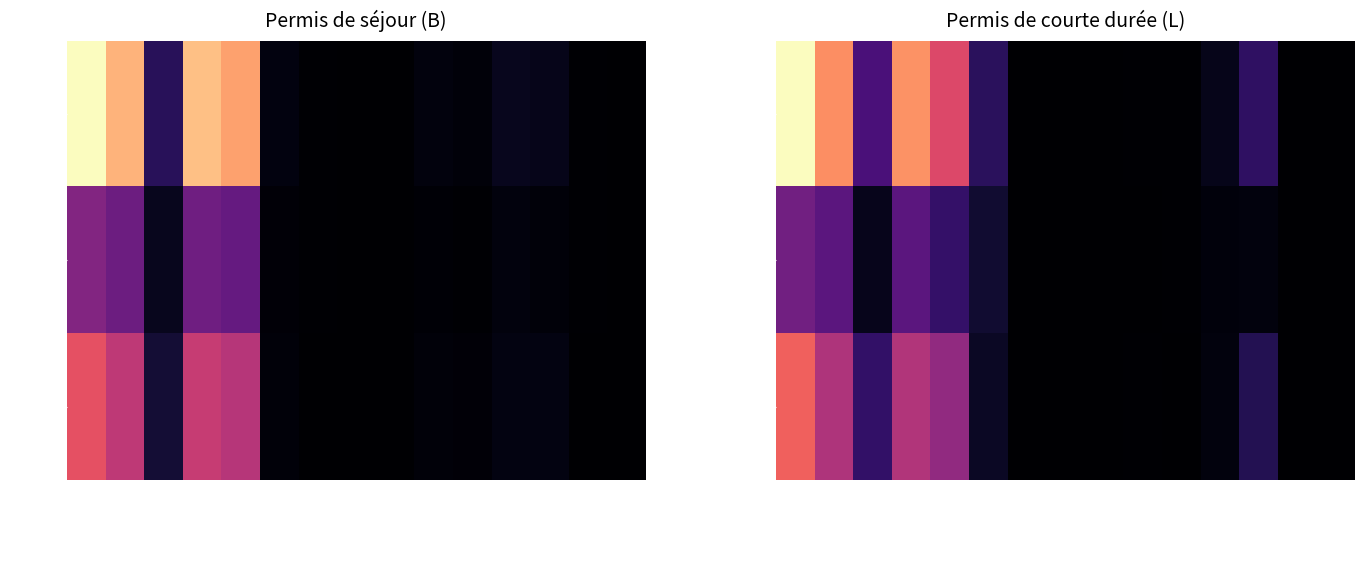

Reading left to right, extract all data points from this chart.

Permis L Total: Total Général=395	UE-28/AELE=302	États-Tiers=93	Europe=305	UE-17=236	UE-8=64	UE-2=1	UE-Croatie=0	AELE=1	Autres Europe=3	Afrique=3	Amérique=19	Asie=68	Océanie=0	Inconnu=0
Permis L Femmes: Total Général=132	UE-28/AELE=111	États-Tiers=21	Europe=111	UE-17=73	UE-8=37	UE-2=1	UE-Croatie=0	AELE=0	Autres Europe=0	Afrique=2	Amérique=9	Asie=10	Océanie=0	Inconnu=0
Permis L Hommes: Total Général=263	UE-28/AELE=191	États-Tiers=72	Europe=194	UE-17=163	UE-8=27	UE-2=0	UE-Croatie=0	AELE=1	Autres Europe=3	Afrique=1	Amérique=10	Asie=58	Océanie=0	Inconnu=0